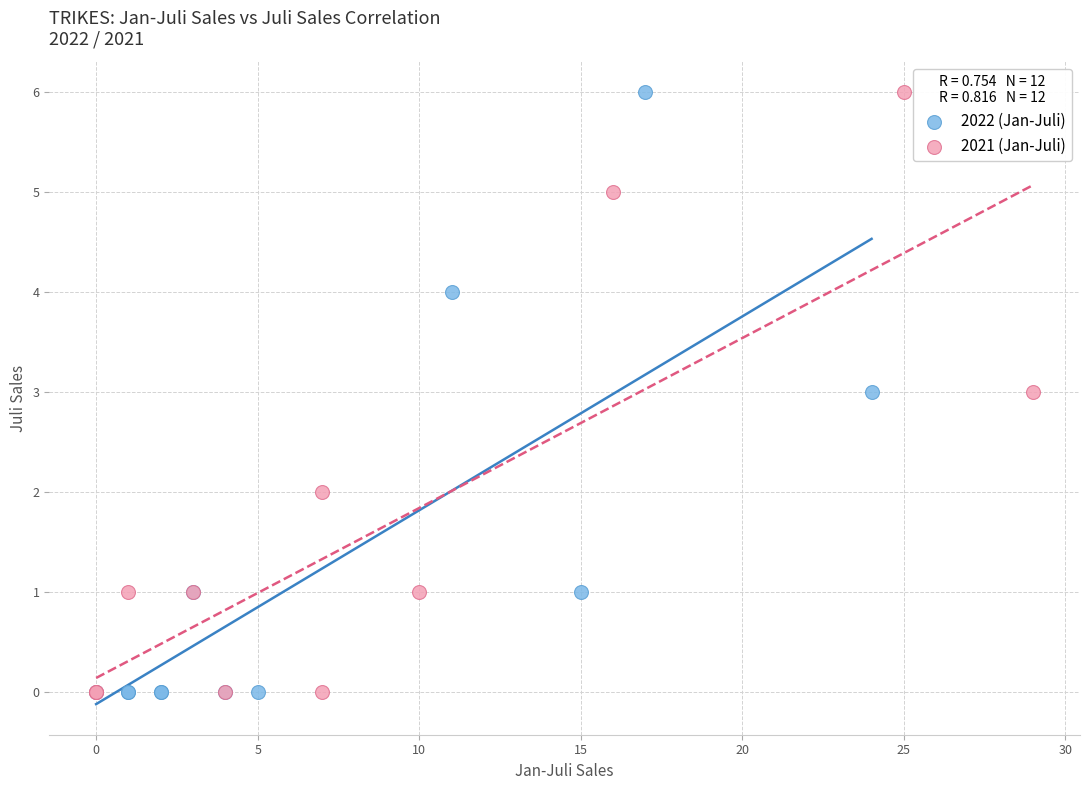

What are all the series names shown in the legend?

2022 (Jan-Juli), 2021 (Jan-Juli)